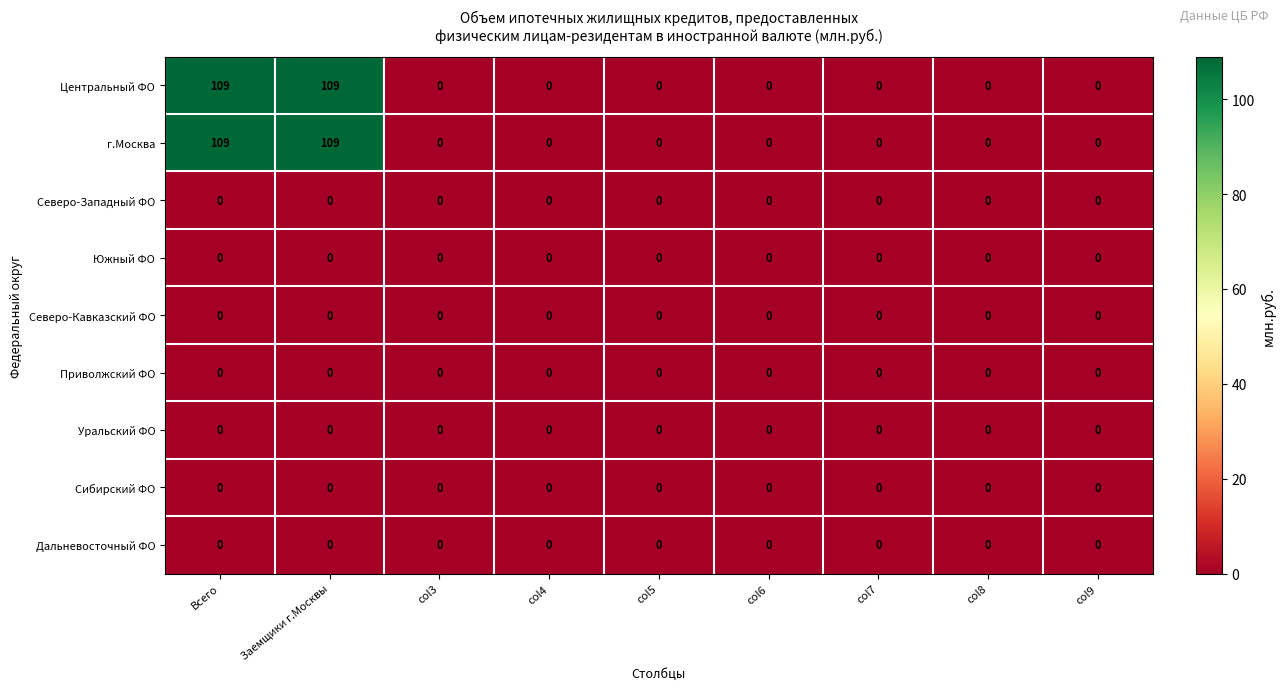

What is the difference between the maximum and minimum values in the Центральный ФО series?

109